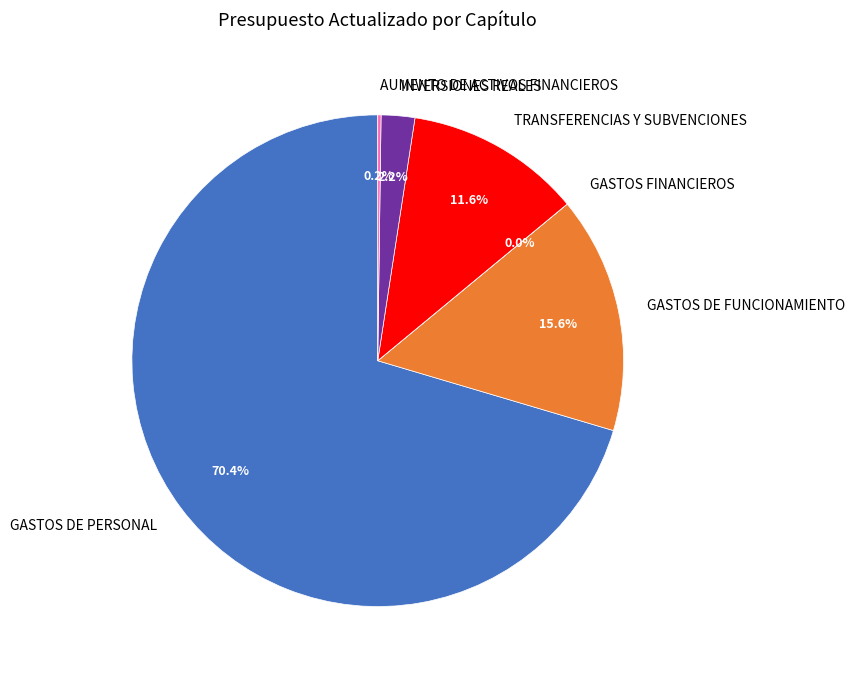

To the nearest percent, what percentage of the pie is GASTOS DE FUNCIONAMIENTO?

16%